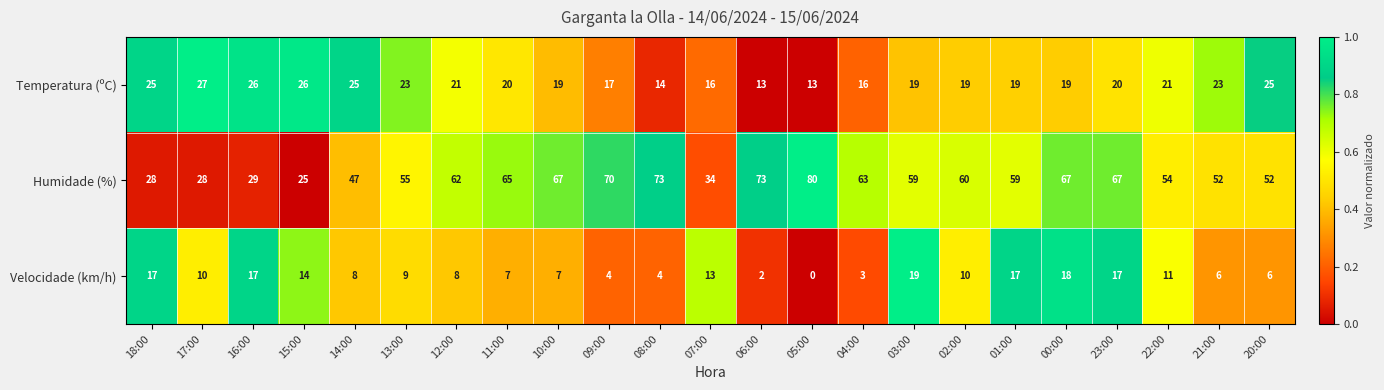

Is it true that Temperatura (ºC) equals 23 at 13:00?

True